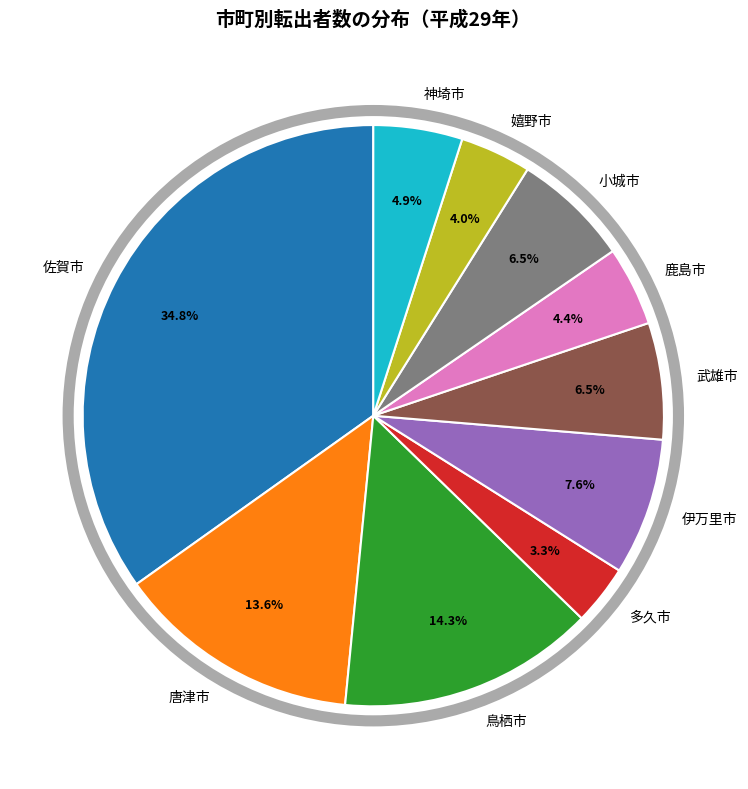

Between 多久市 and 鳥栖市, which is larger?

鳥栖市